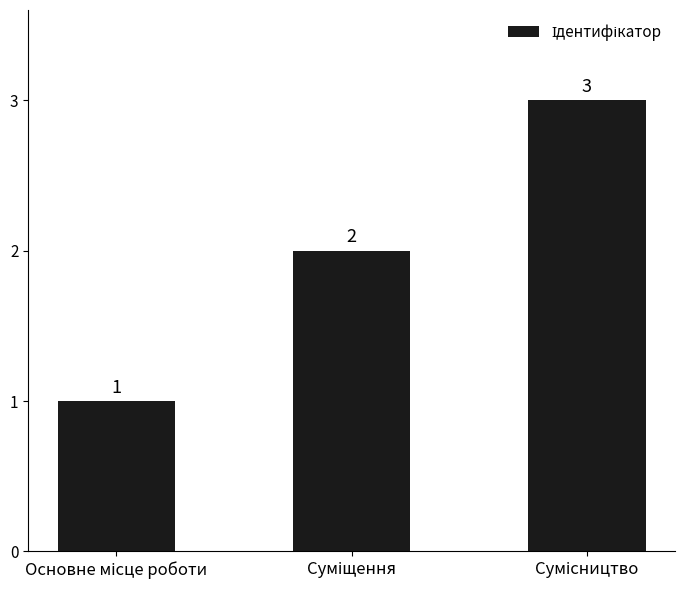

What is the value of the 1st bar from the left?

1